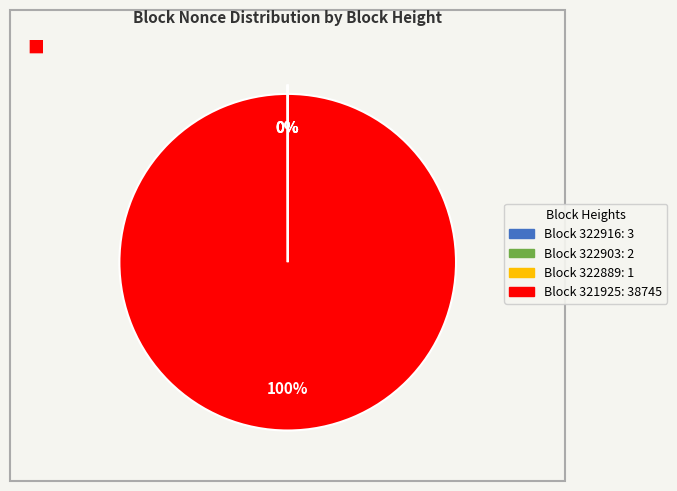

To the nearest percent, what is the difference between the largest and smallest slice percentages?

100%